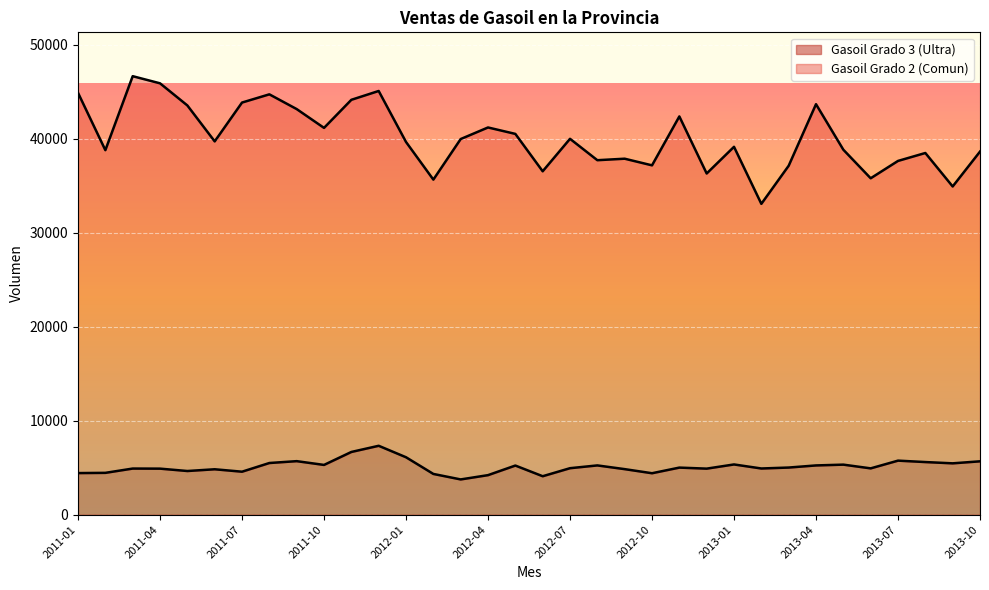

Where does the data first go above 5007?

2011-08